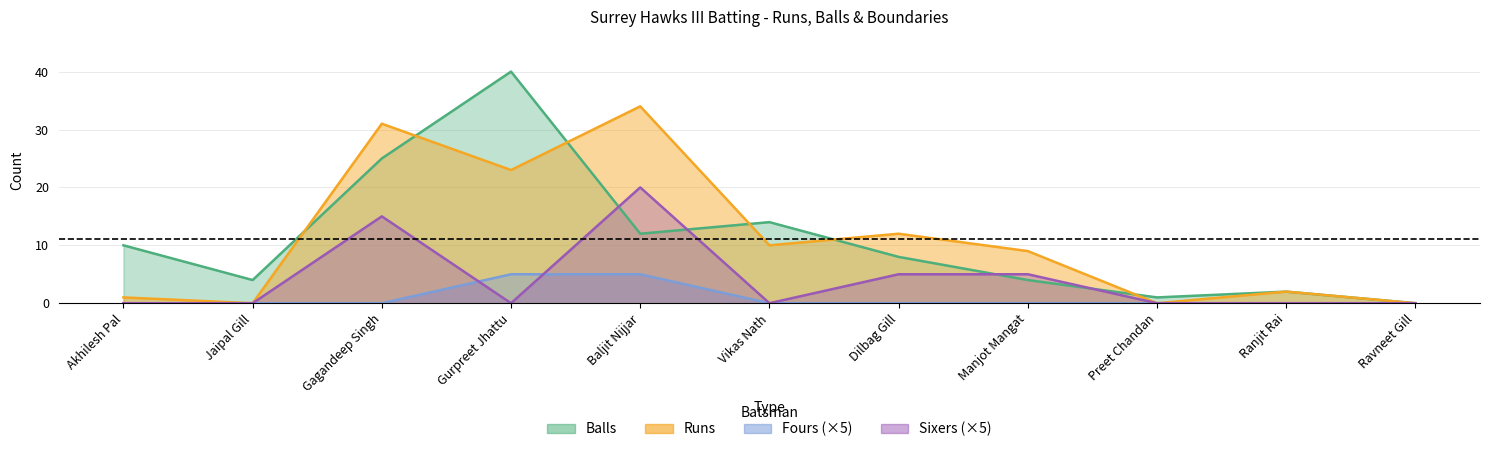

Where does the Runs series first go above 9?

Gagandeep Singh